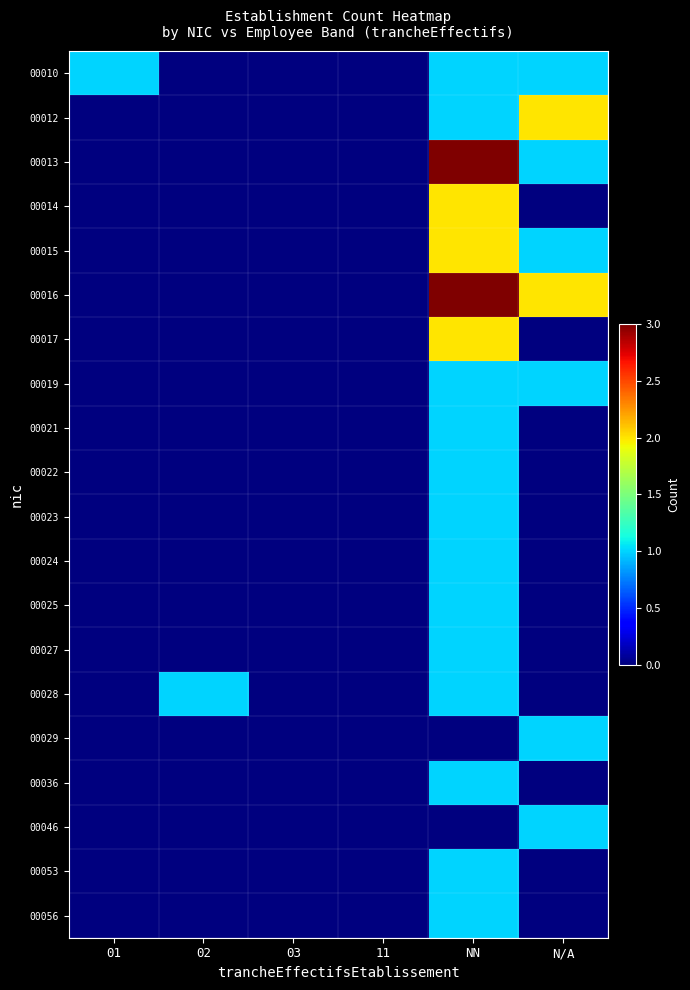

Between 02 and 11, which series saw the biggest shift?

00028